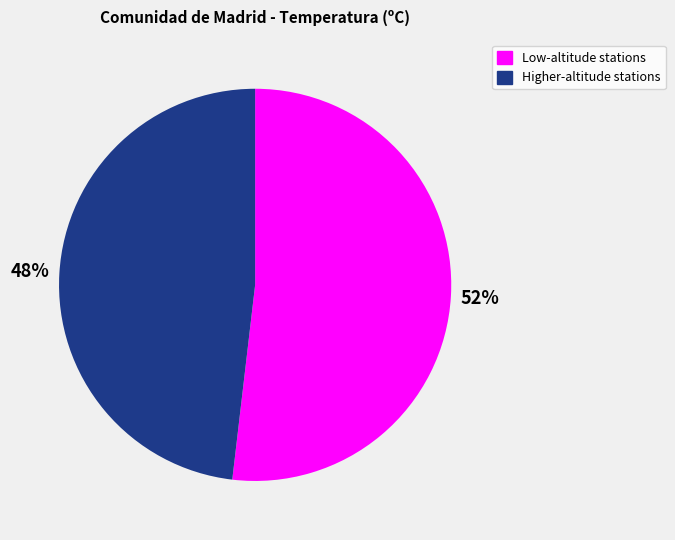

Does any single category account for the majority?

Yes